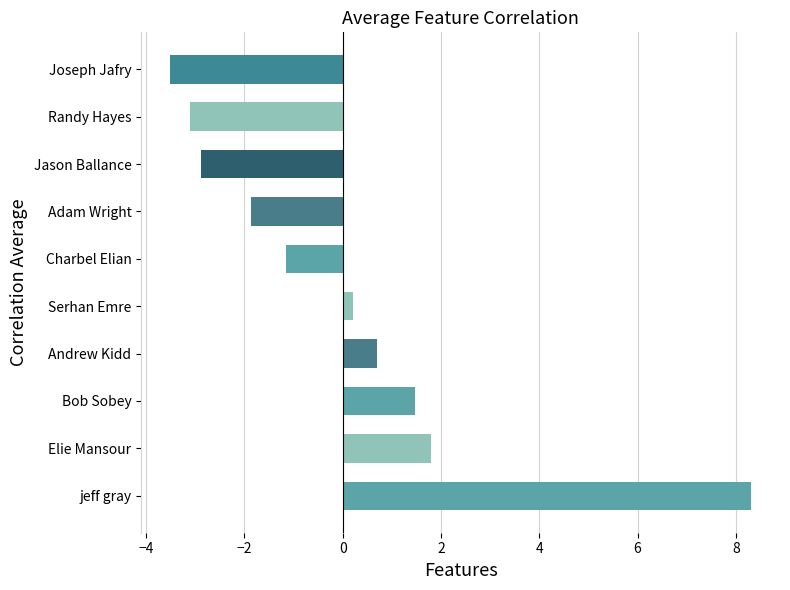

Are the bars grouped side by side (vs. stacked)?

No